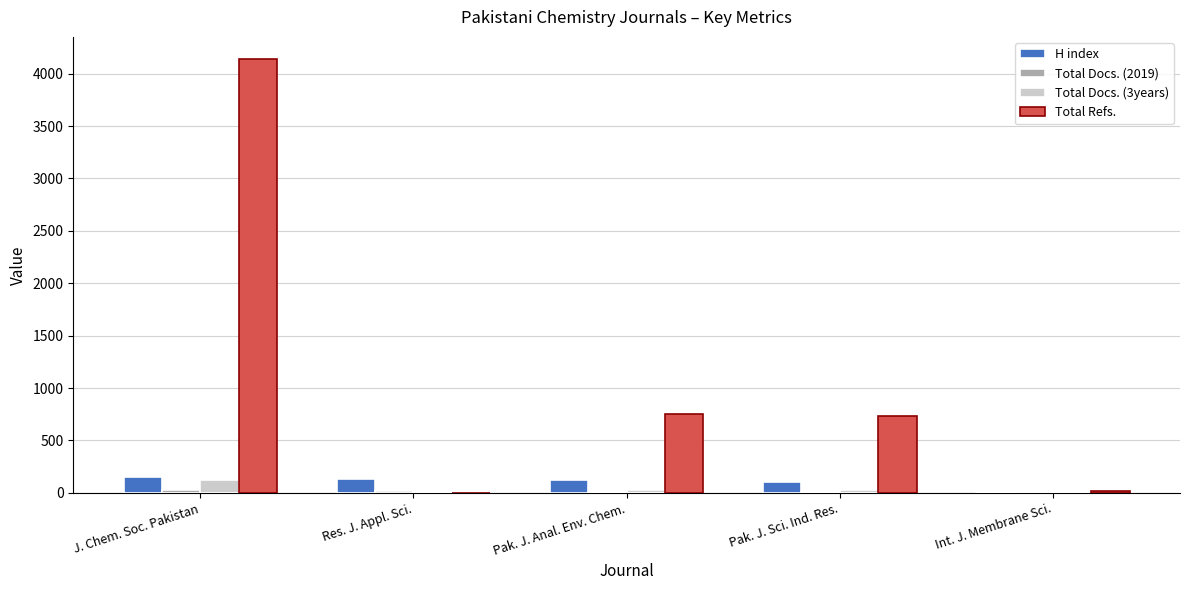

What value does the H index series have at Res. J. Appl. Sci., to the nearest 5?

135